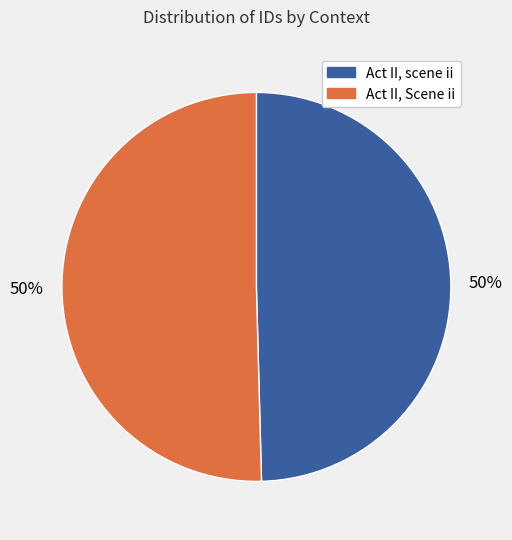

Is it true that Act II, scene ii is 50% of the pie?

True